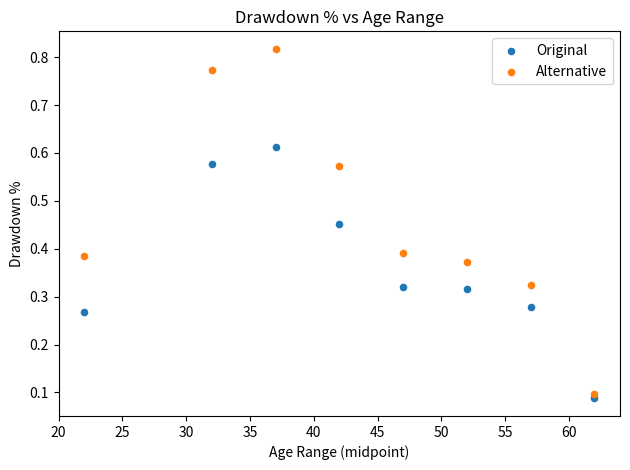

Which series has the widest spread of Y values?

Alternative